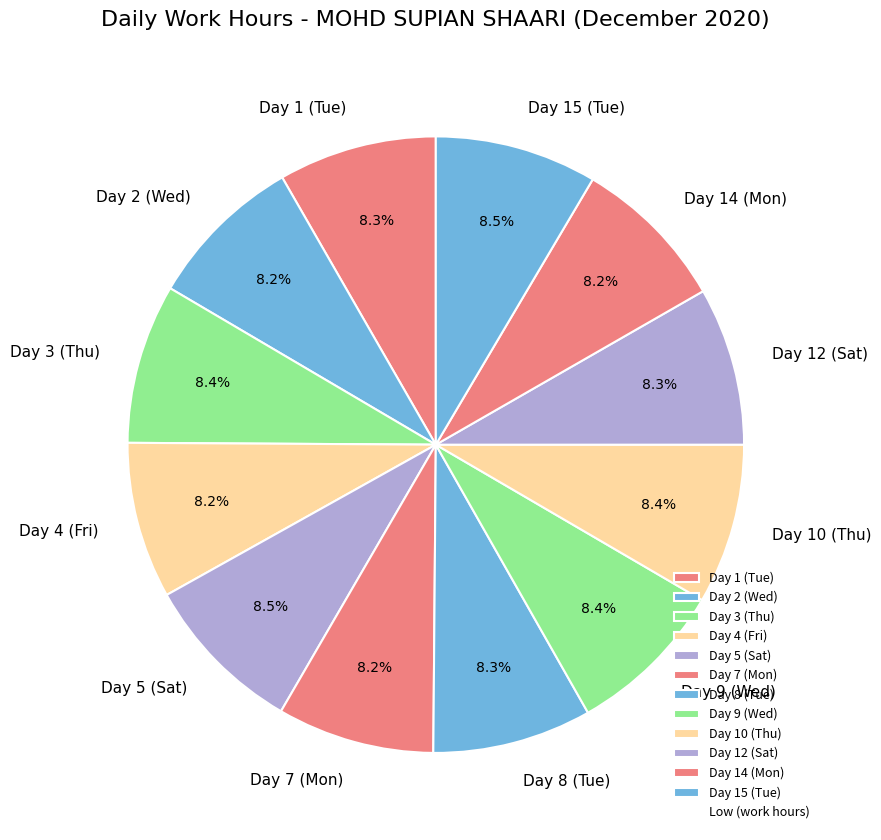

What percentage is the Day 2 (Wed) slice, to the nearest percent?

8%